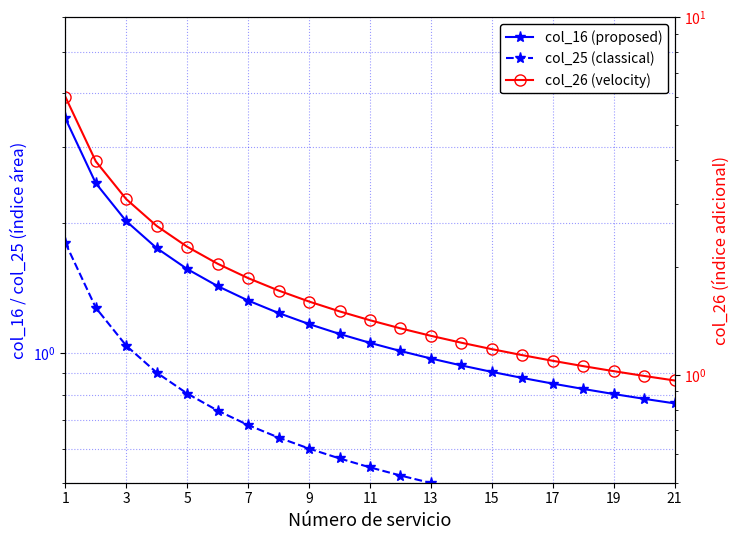

Between 16 and 19, which is larger?

16